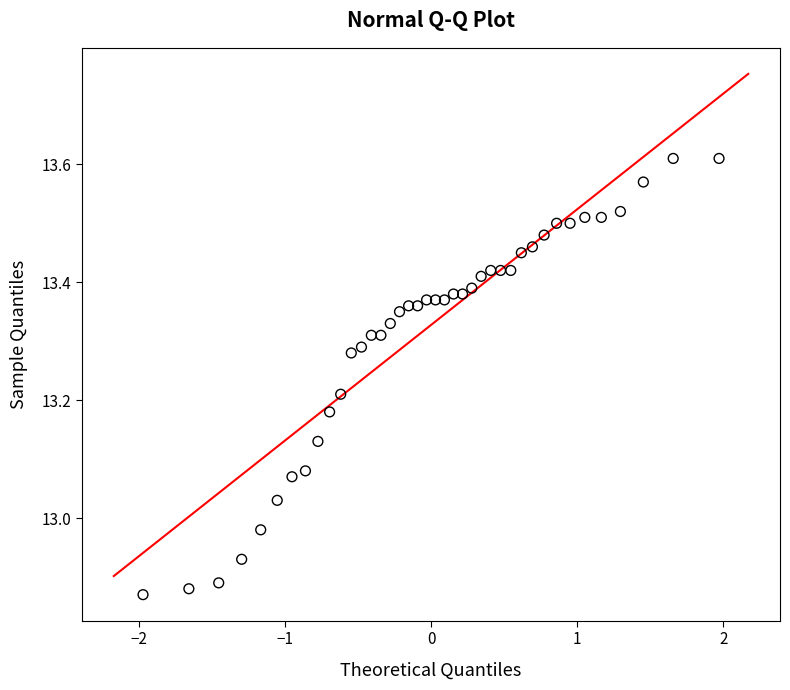

What is the range of X values (max minus min)?

3.9